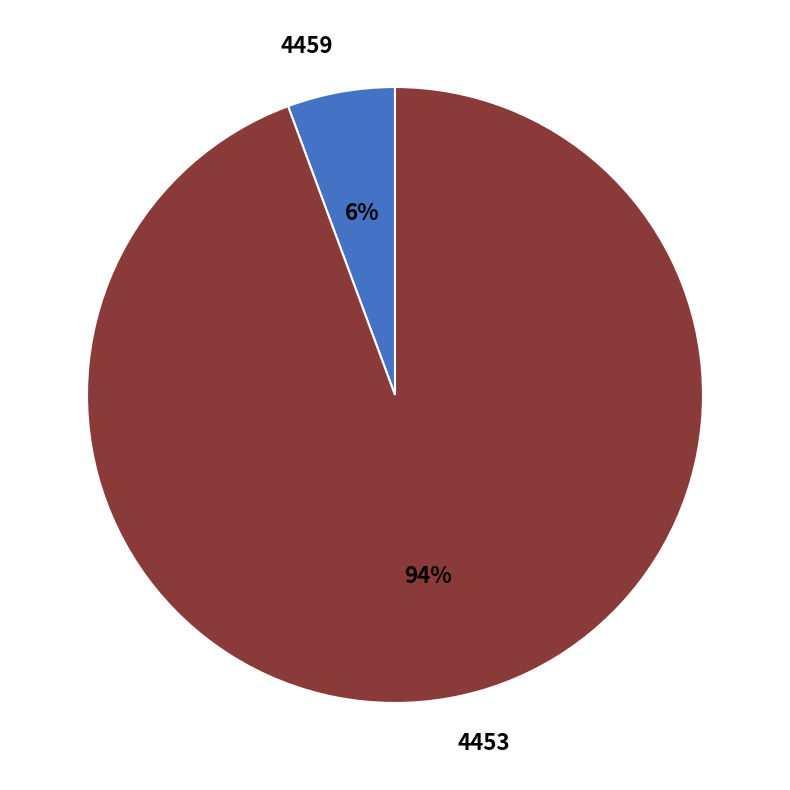

Is there any slice that represents more than half of the pie?

Yes